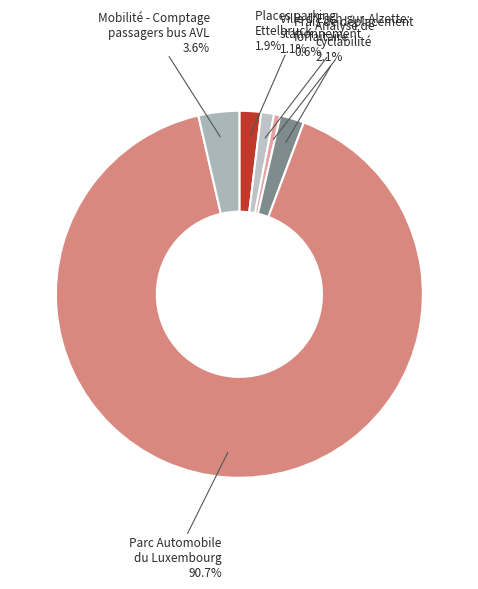

How many slices are in this pie chart?

6